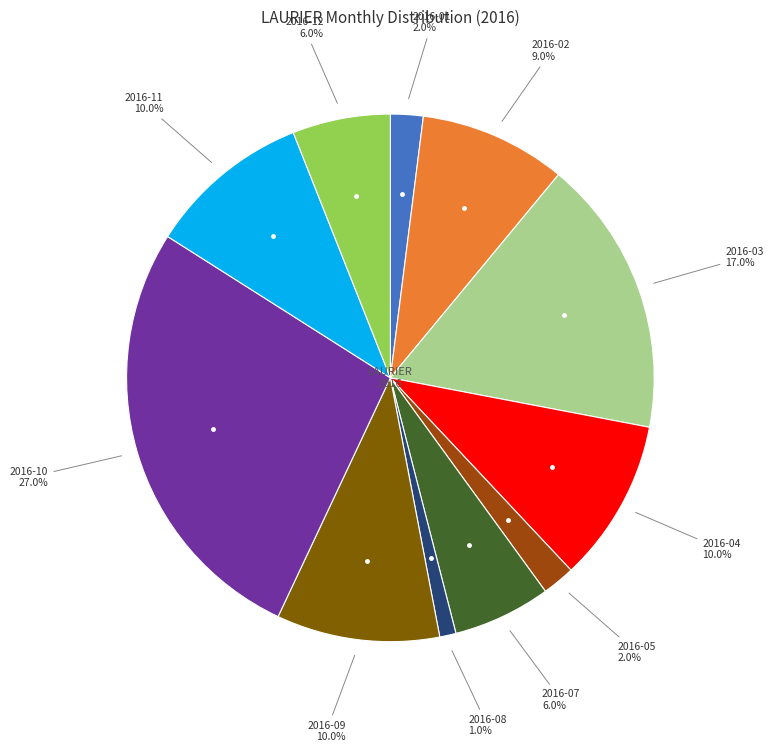

Does any single category account for the majority?

No